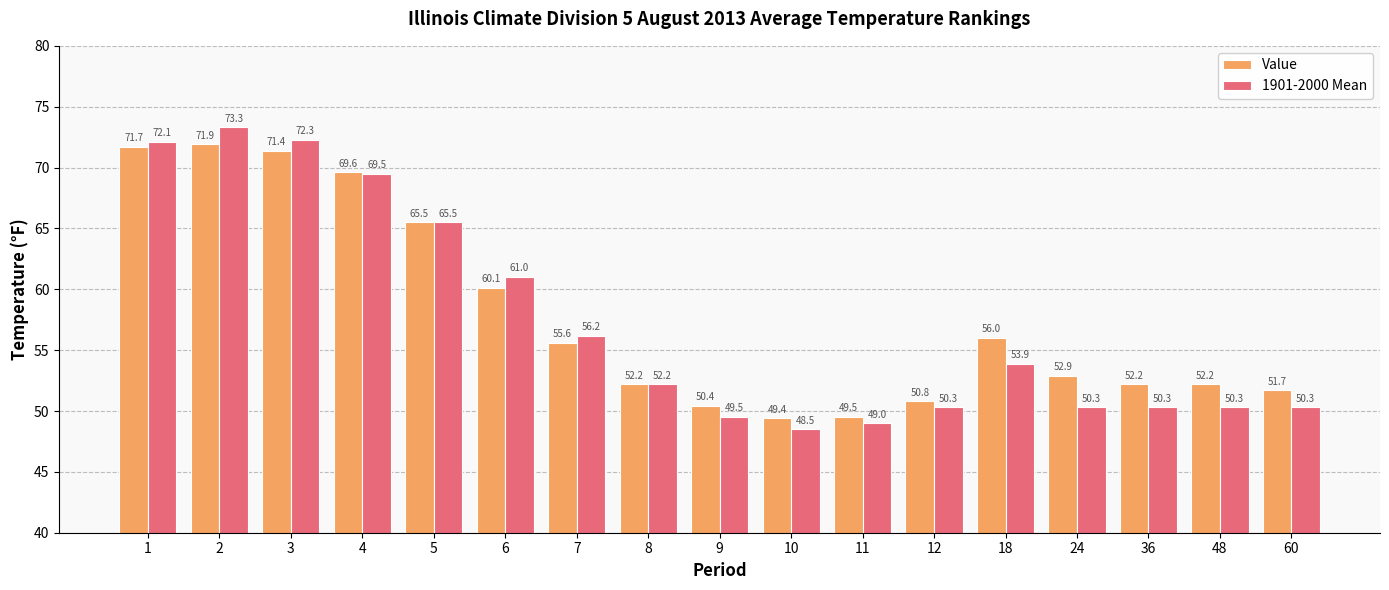

How many data points does each series have?

17